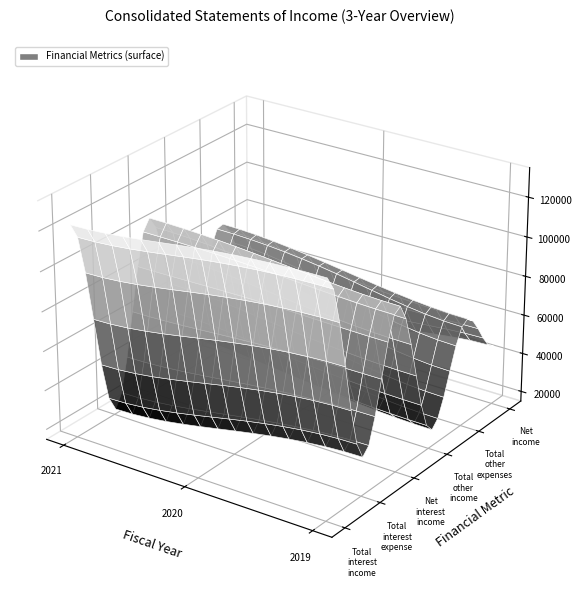

Reading left to right, extract all data points from this chart.

Total interest income: 122089	128529	132332
Total interest expense: 17627	26952	34873
Net interest income: 104462	101577	97459
Total other income: 33464	28336	24792
Total other expenses: 81341	75631	67264
Net income: 48085	38647	45318